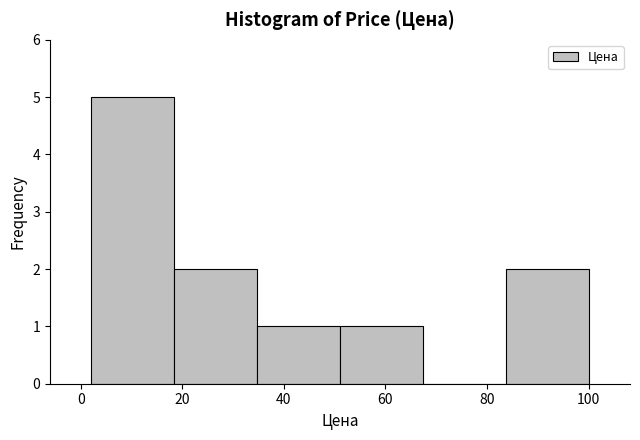

What is the height of the bar covering 2 to 18 on the x-axis? Neither the bar edges nor the heights are printed on the chart, so give them approximately, as read against the axes.

5